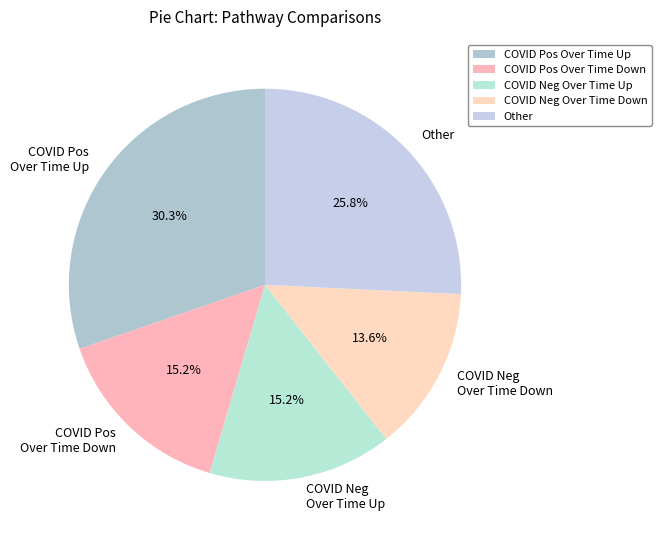

Count the number of slices in the pie.

5